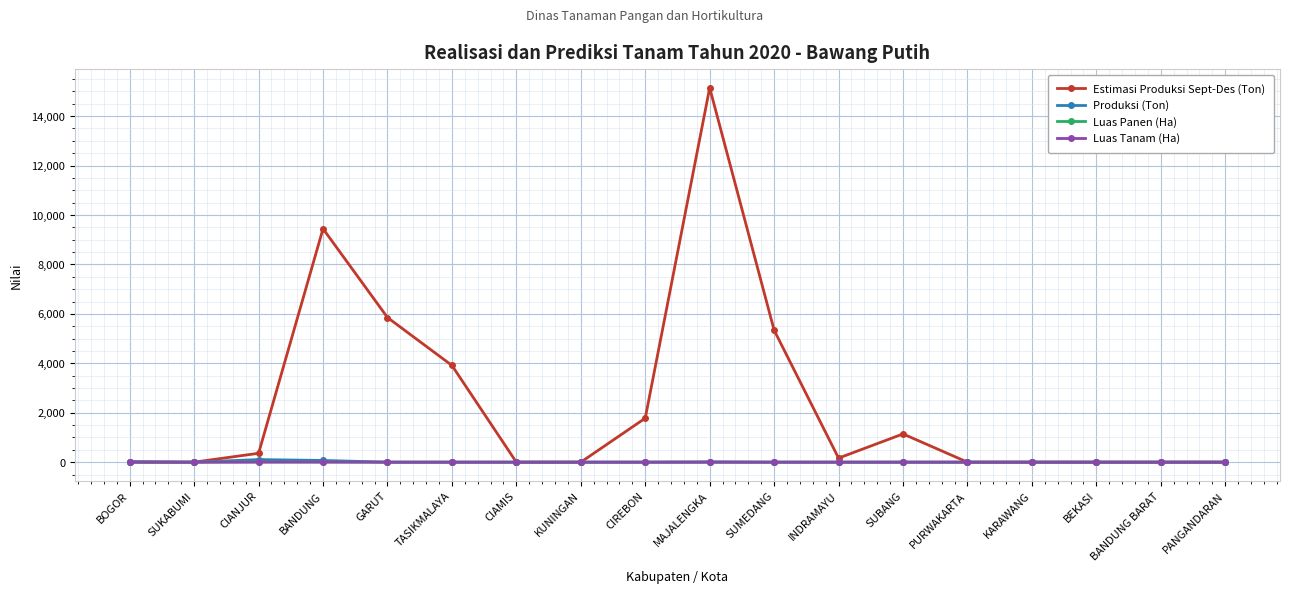

The Produksi (Ton) series shows 0.0 at SUKABUMI. True or false?

True